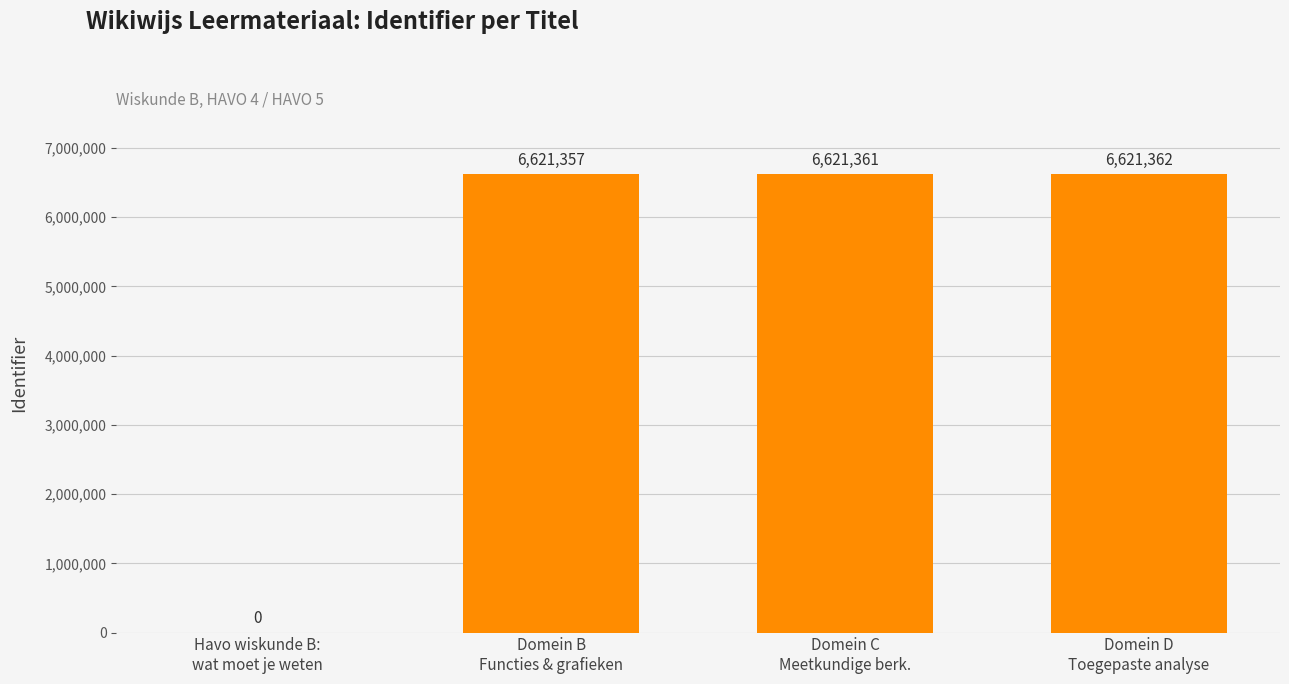

Is it true that the value at Domein C
Meetkundige berk. is 9820599?

False